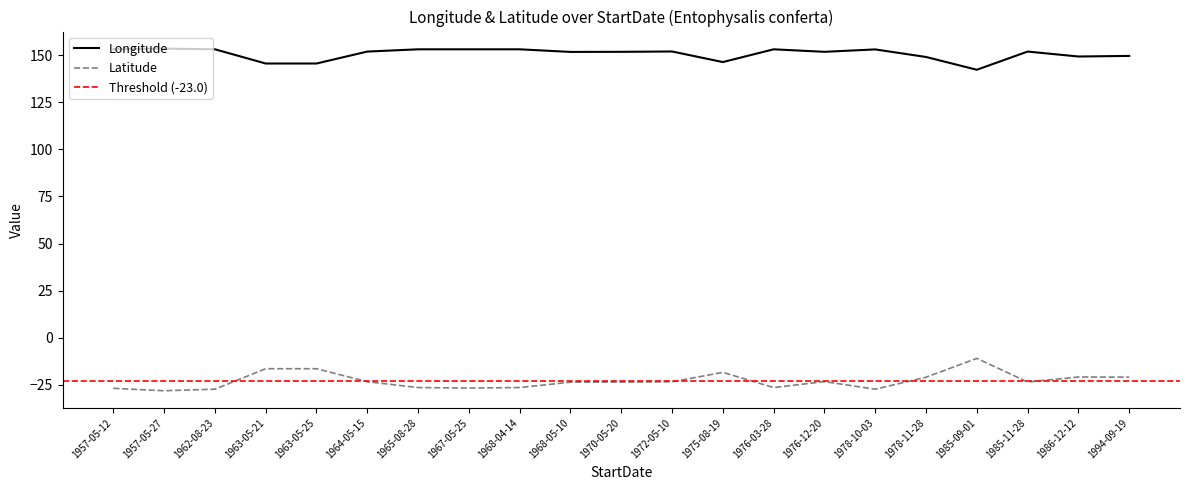

True or false: Longitude and Latitude intersect in this chart.

False